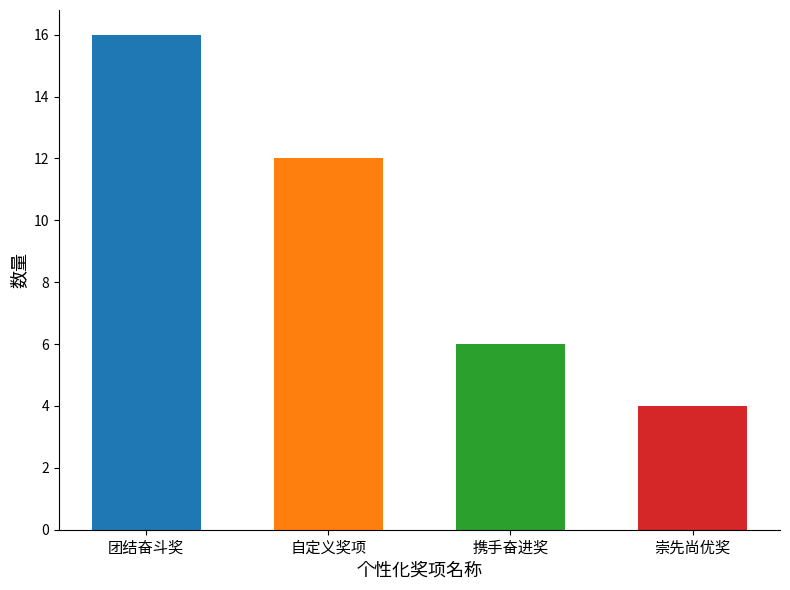

Rank the categories by value from lowest to highest.

崇先尚优奖, 携手奋进奖, 自定义奖项, 团结奋斗奖